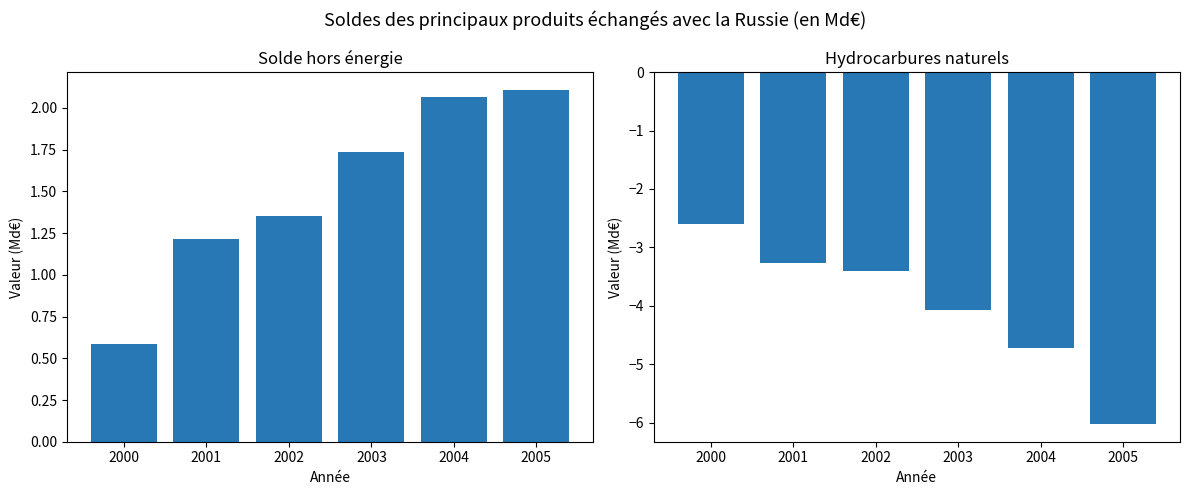

Which label corresponds to the smallest value in the chart?

2005